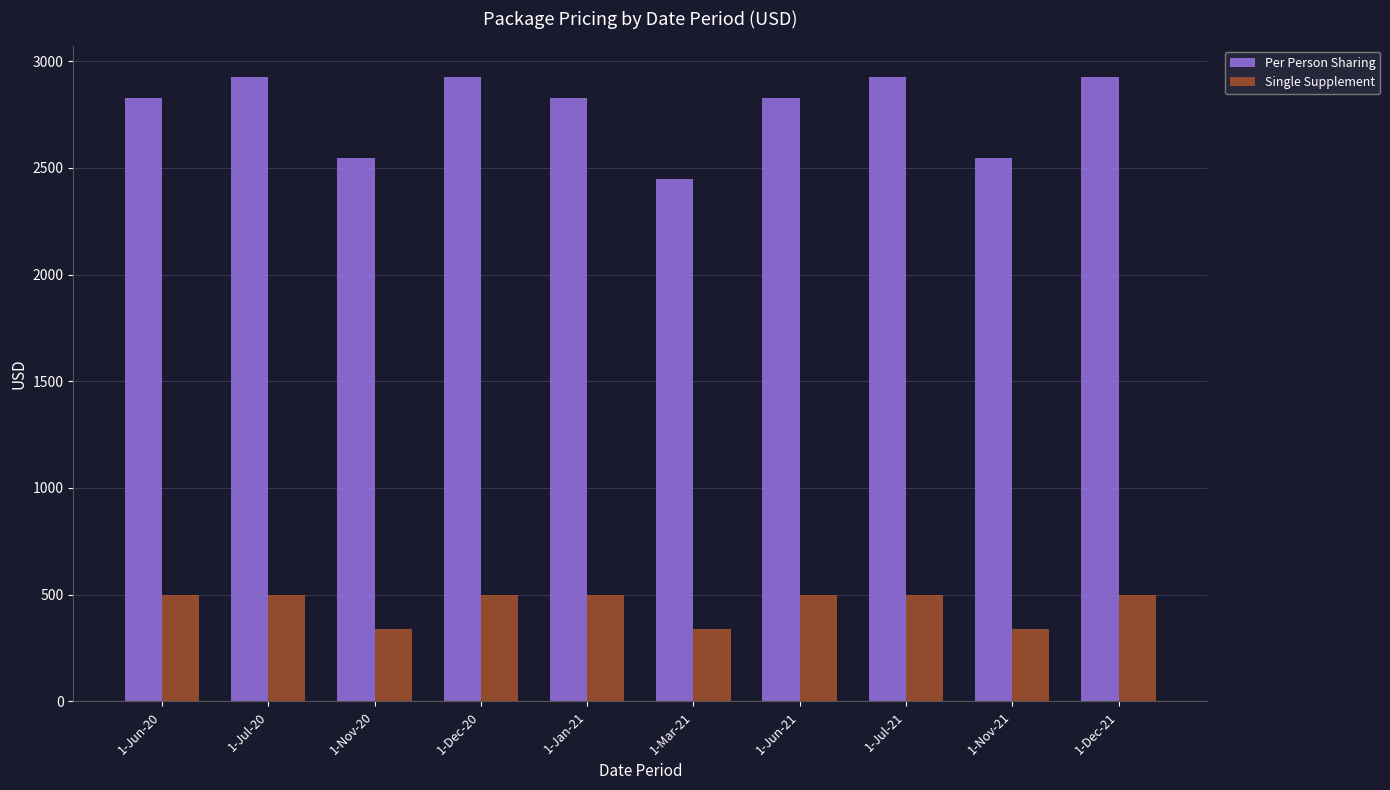

How many bars are there in total?

20